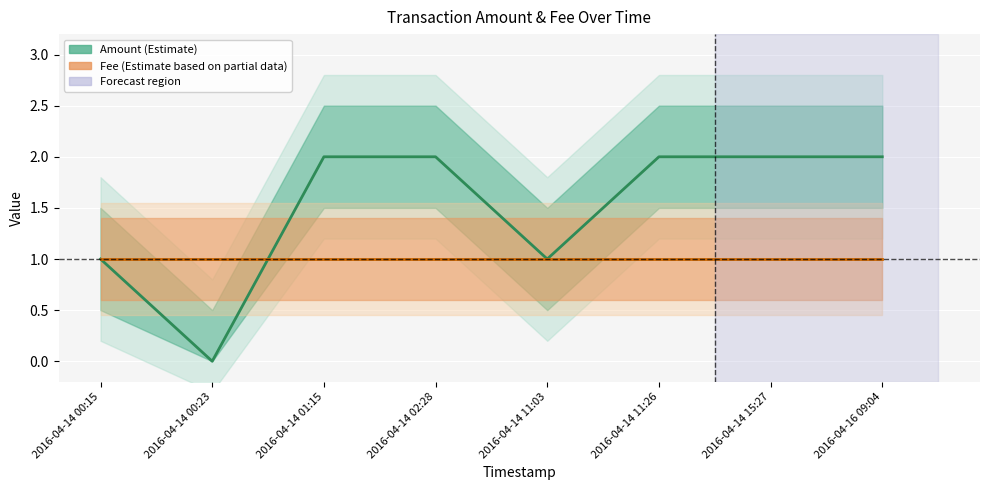

Reading right to left, transcribe all the data shown in this chart.

Amount: 2	2	2	1	2	2	0	1
Fee: 1	1	1	1	1	1	1	1